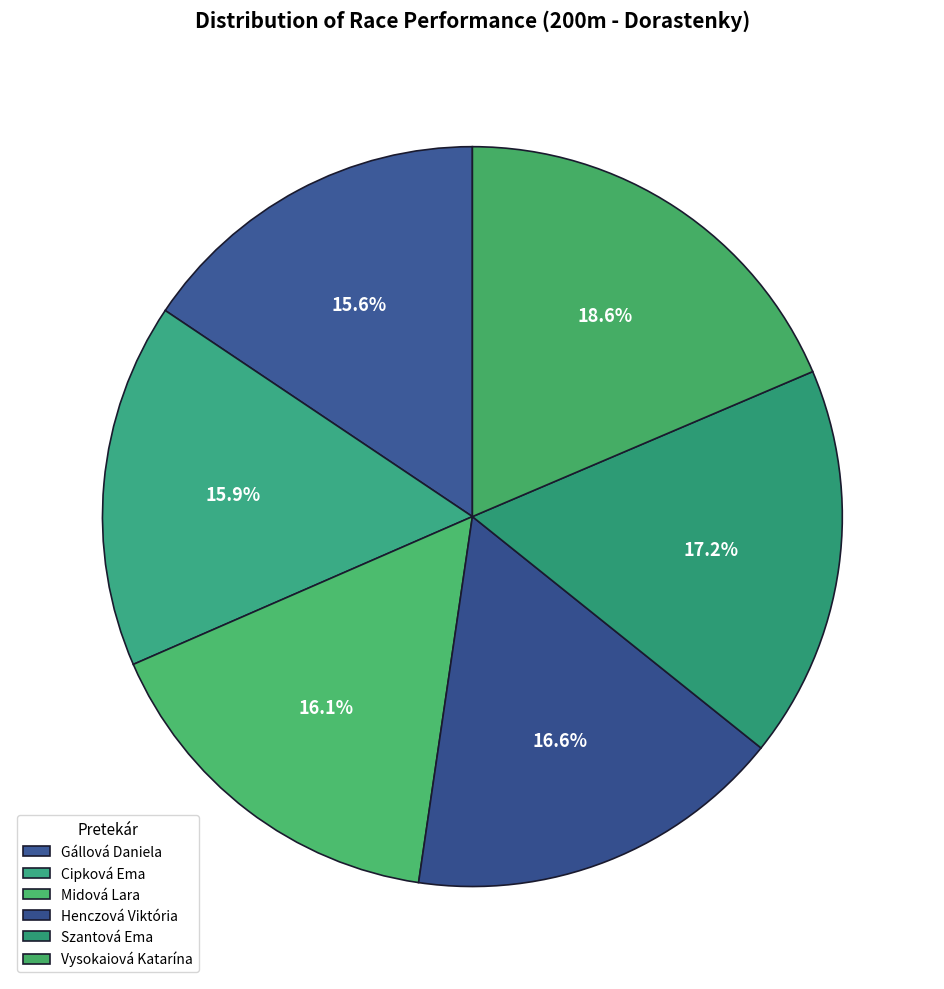

True or false: Midová Lara accounts for 16% of the total.

True